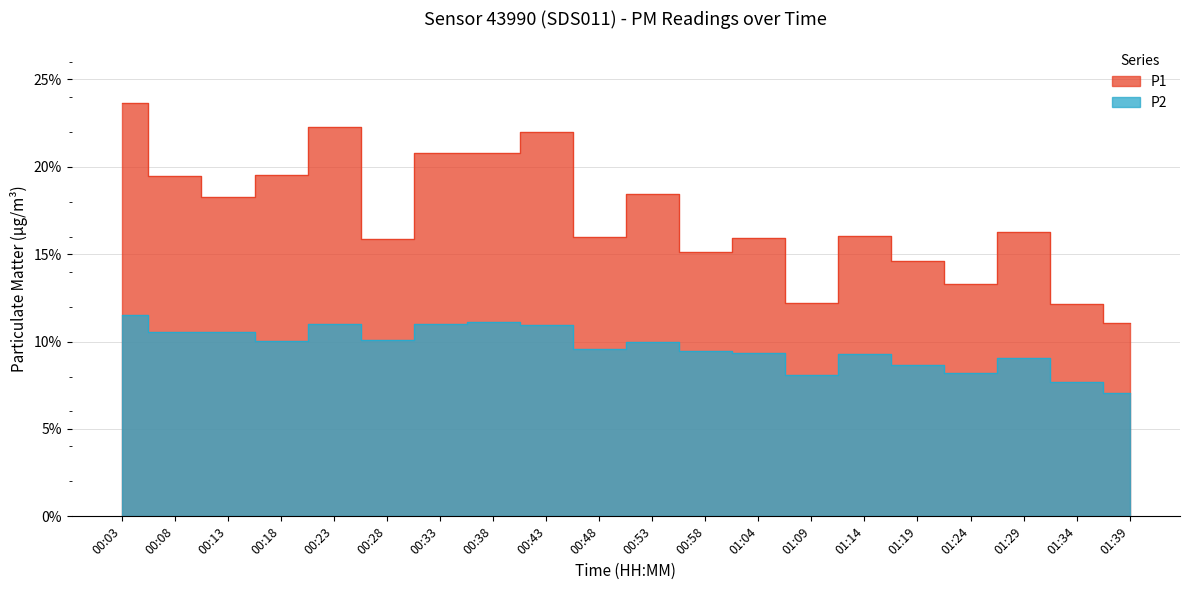

True or false: P2 and P1 cross at least once.

False